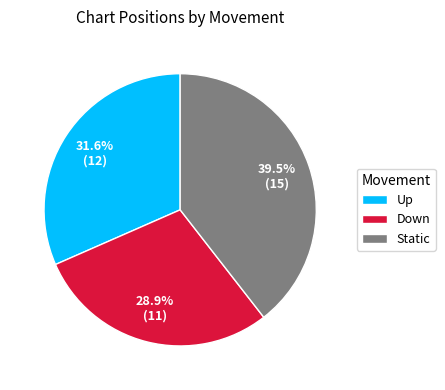

How many segments does this pie chart have?

3